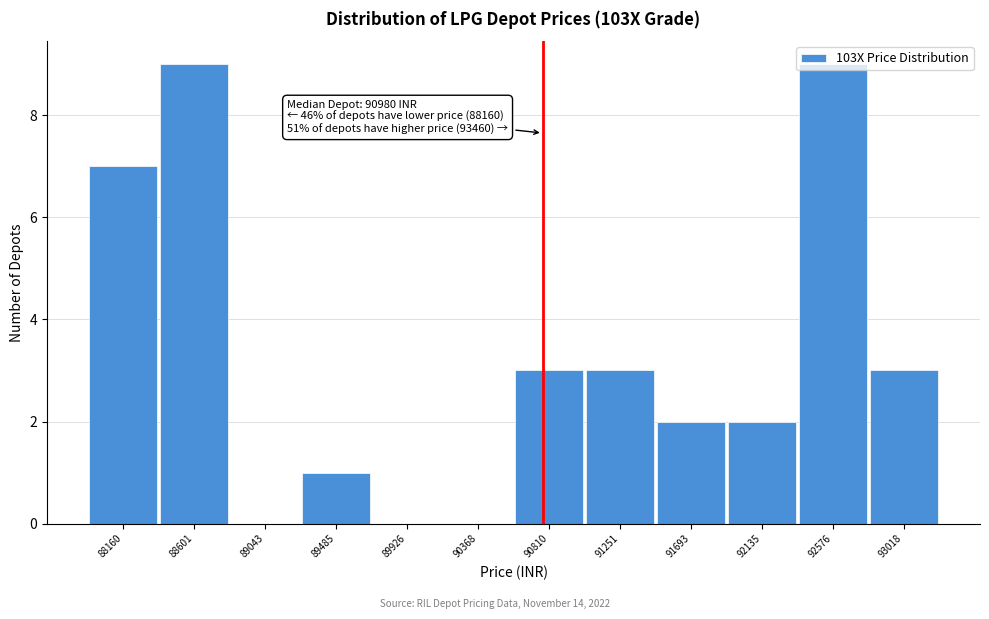

What is the sum of all values?

39